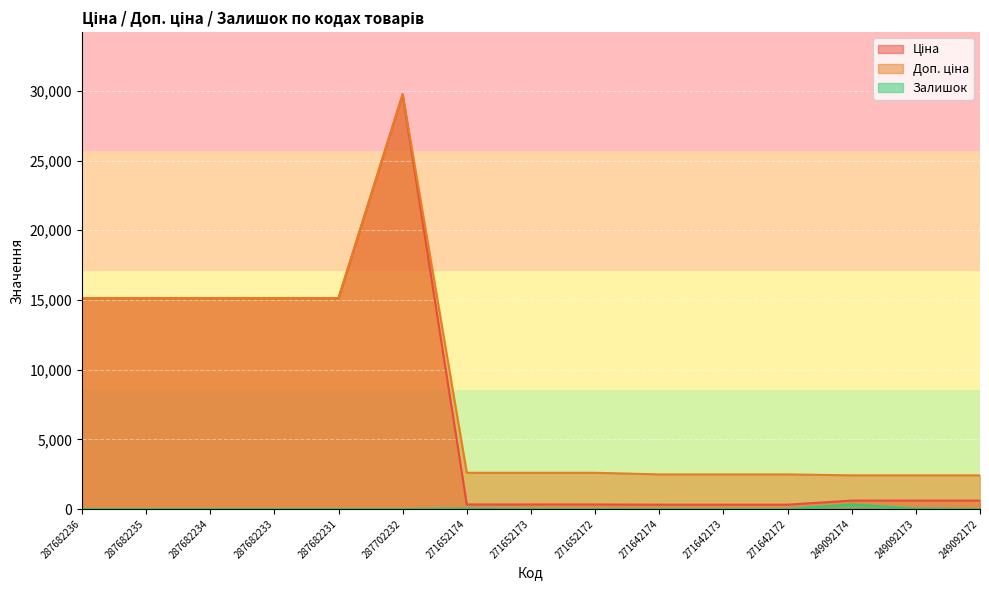

What position from the left is 271652172?

9